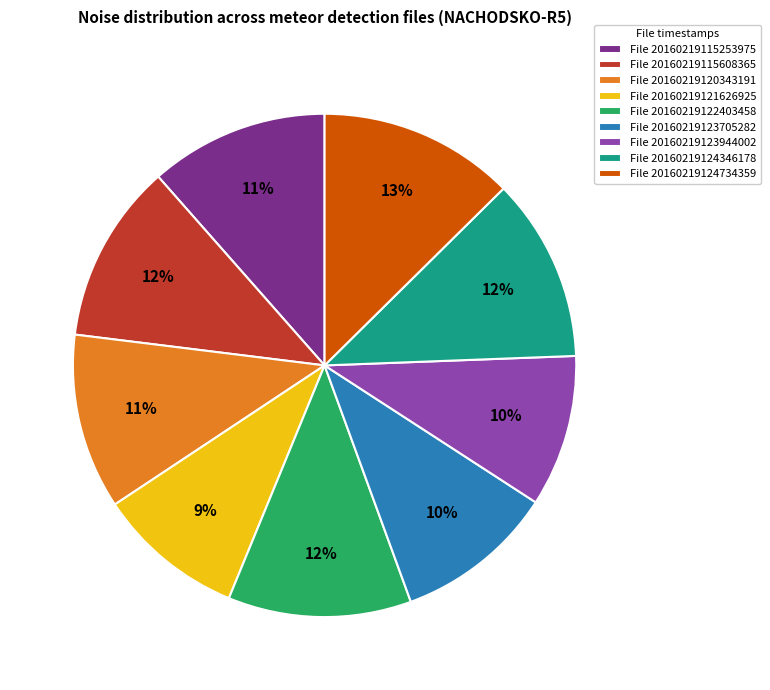

What is the ratio of the value at File 20160219124734359 to the value at File 20160219124346178?

1.1